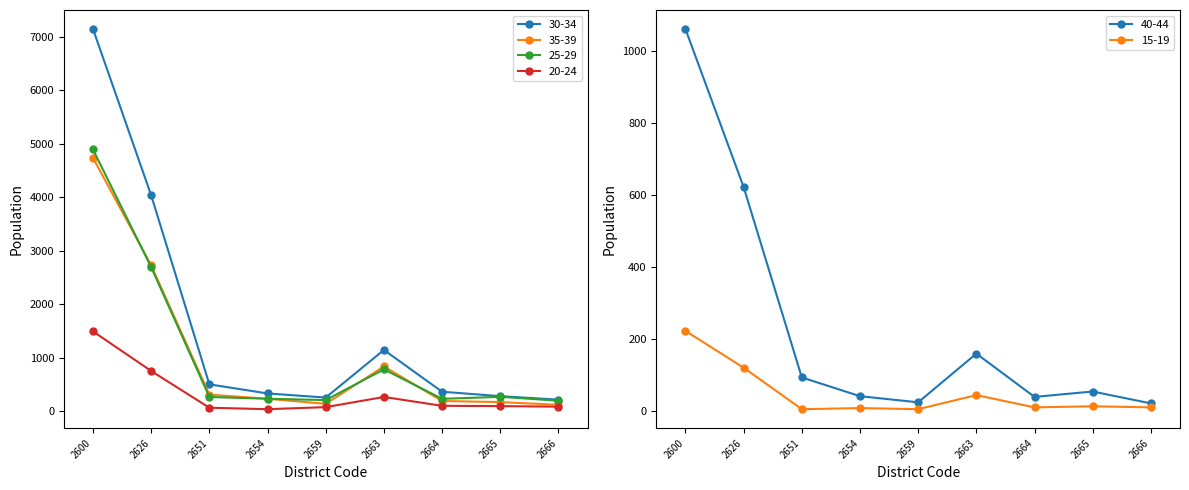

The value of 20-24 at 2654 is 40. True or false?

True